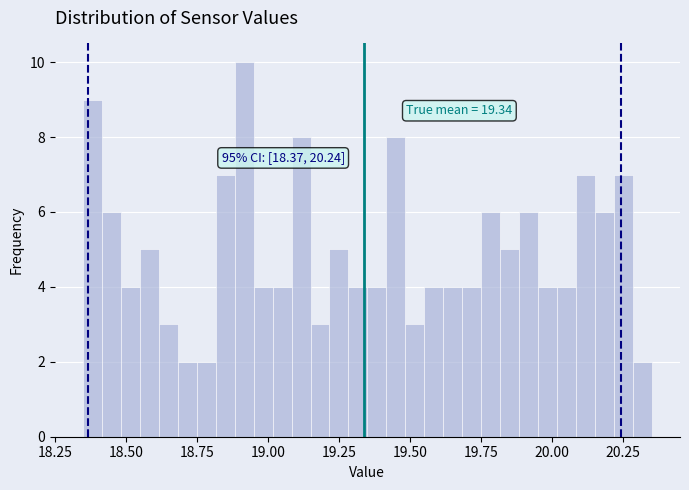

Read against the x-axis, roughly where is the centre of the tallest bar?

18.90